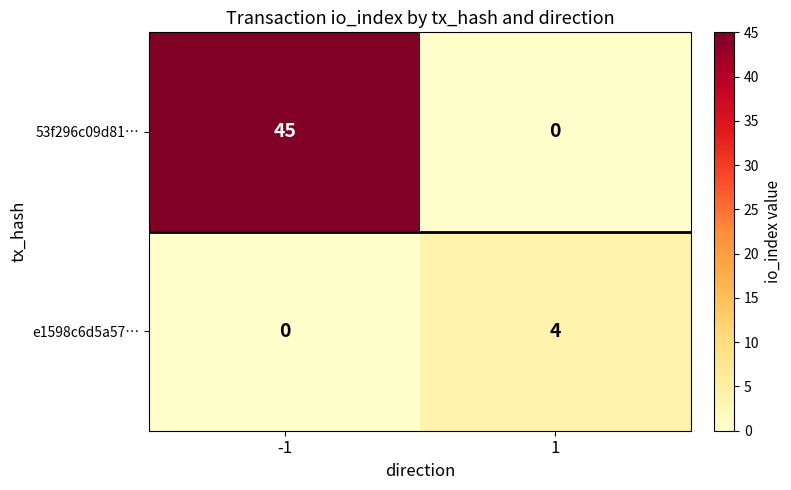

Reading right to left, what are all the values shown in this chart?

53f296c09d81…: 1=0	-1=45
e1598c6d5a57…: 1=4	-1=0